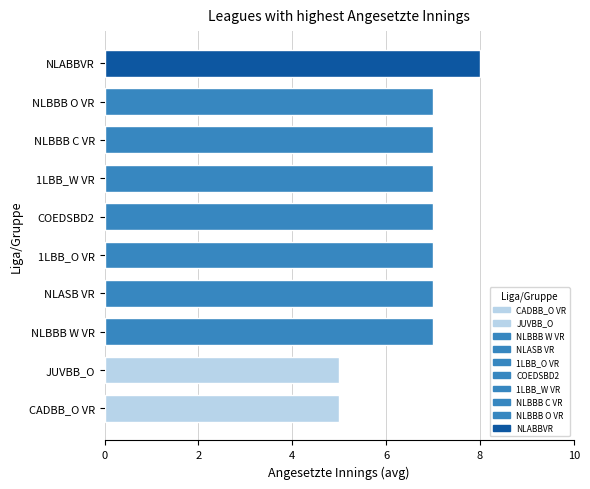

What is the minimum value shown in the chart?

5